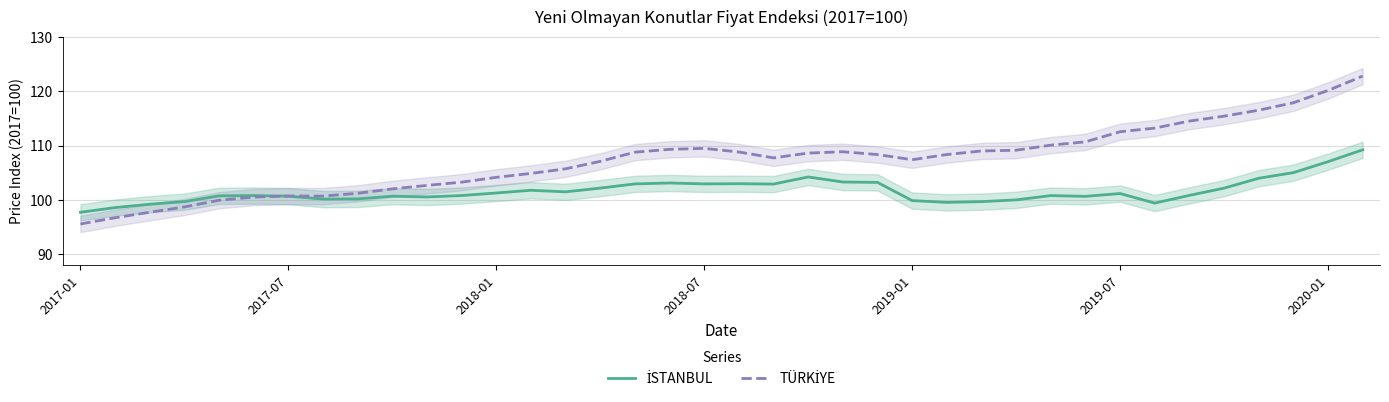

At which category does TÜRKİYE reach its first local valley?

7